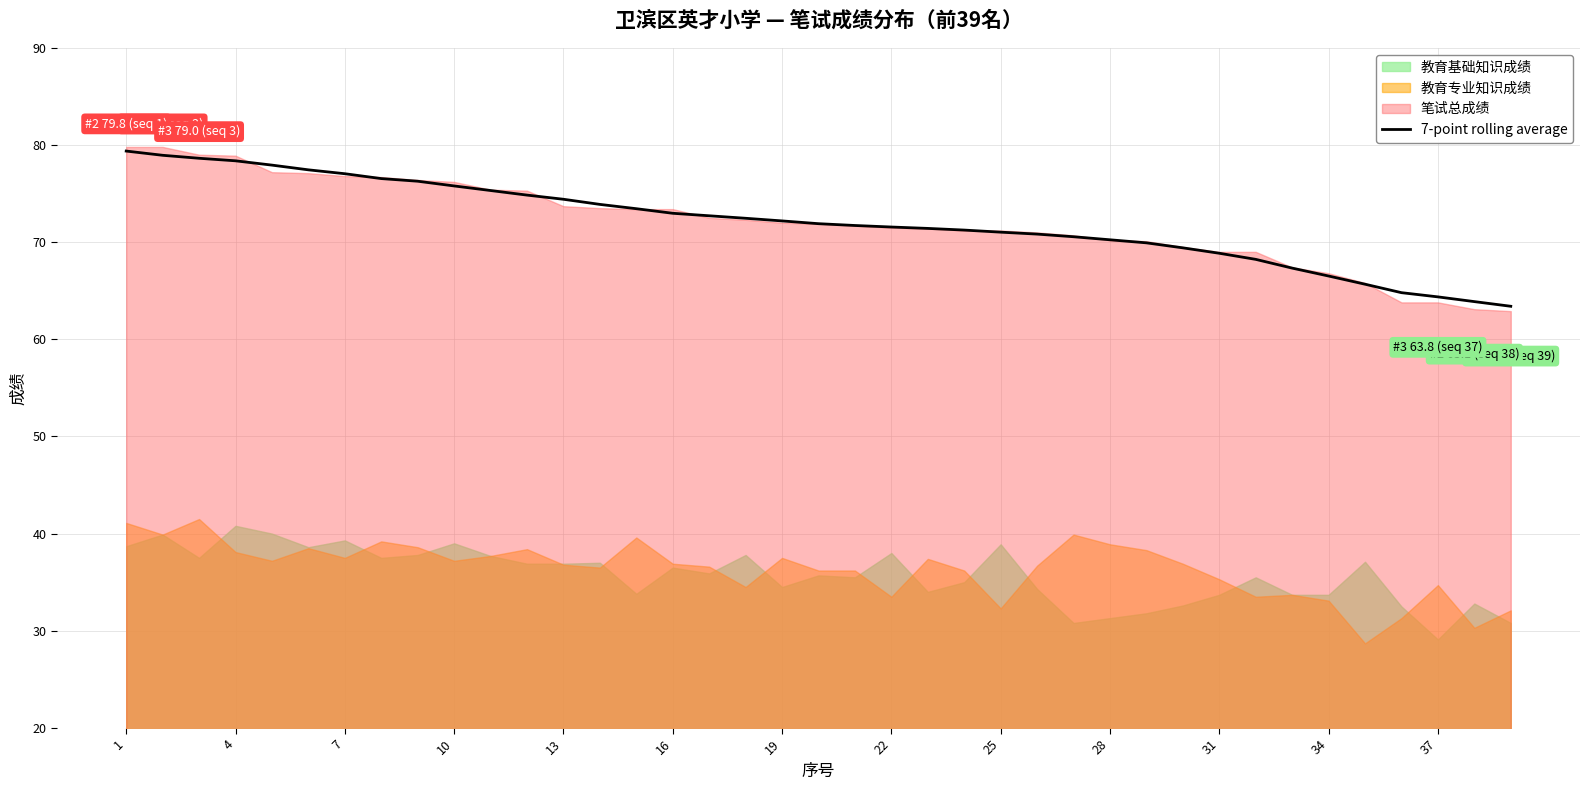

What is the maximum value for 7-point rolling average?

79.4